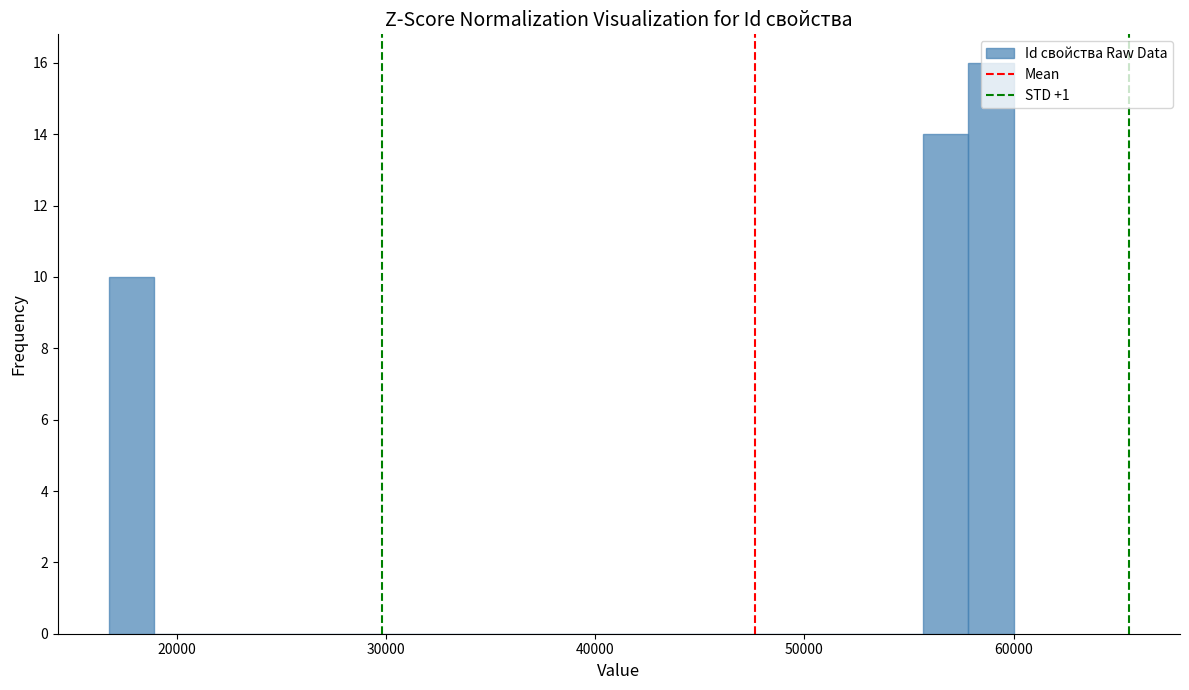

Around what value on the x-axis is the tallest bar? Give the approximate position of its centre, as read against the axis.

59000